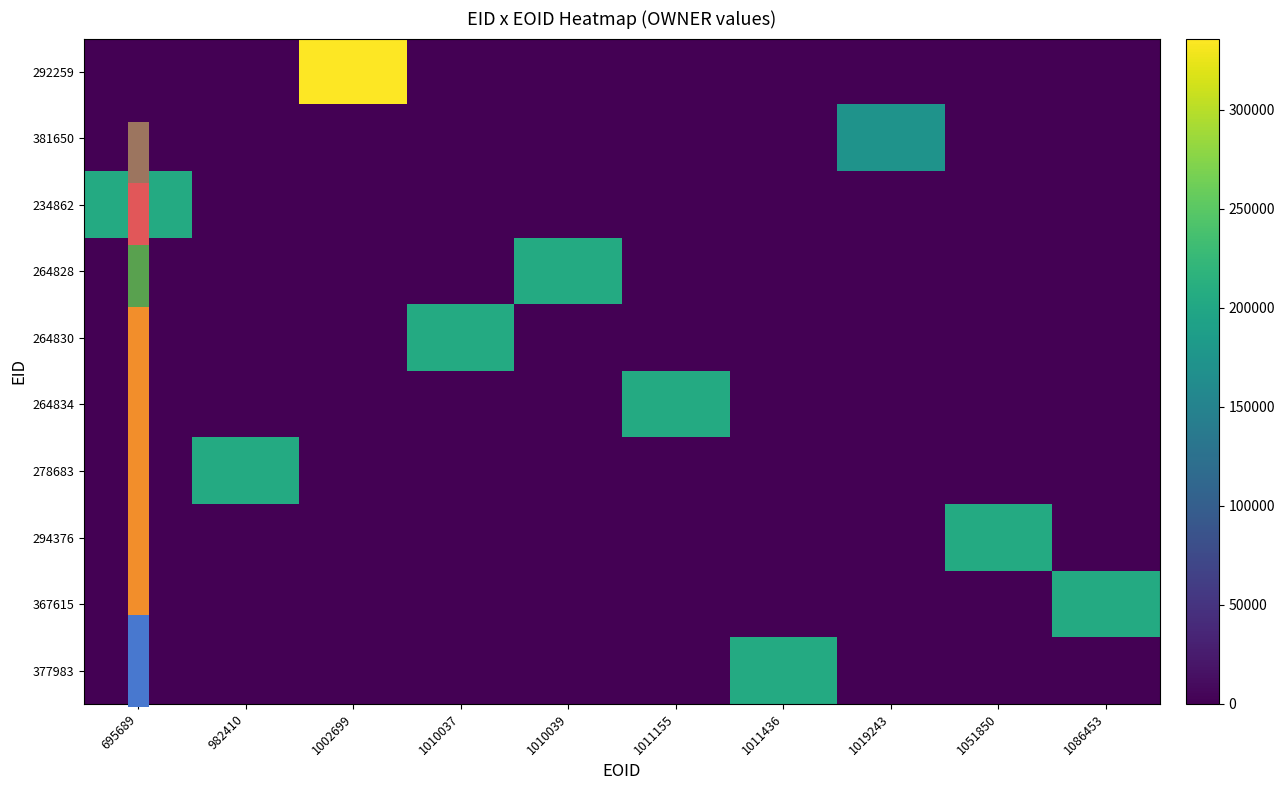

What is the difference between the highest and lowest values at 1086453?

205776